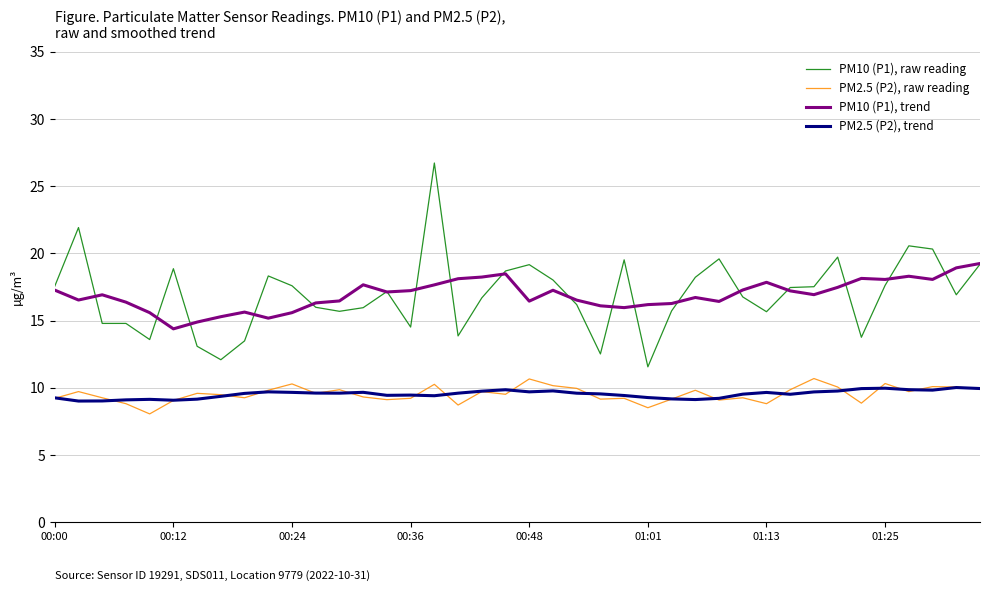

Which series has the widest spread of values?

PM10 (P1), raw reading